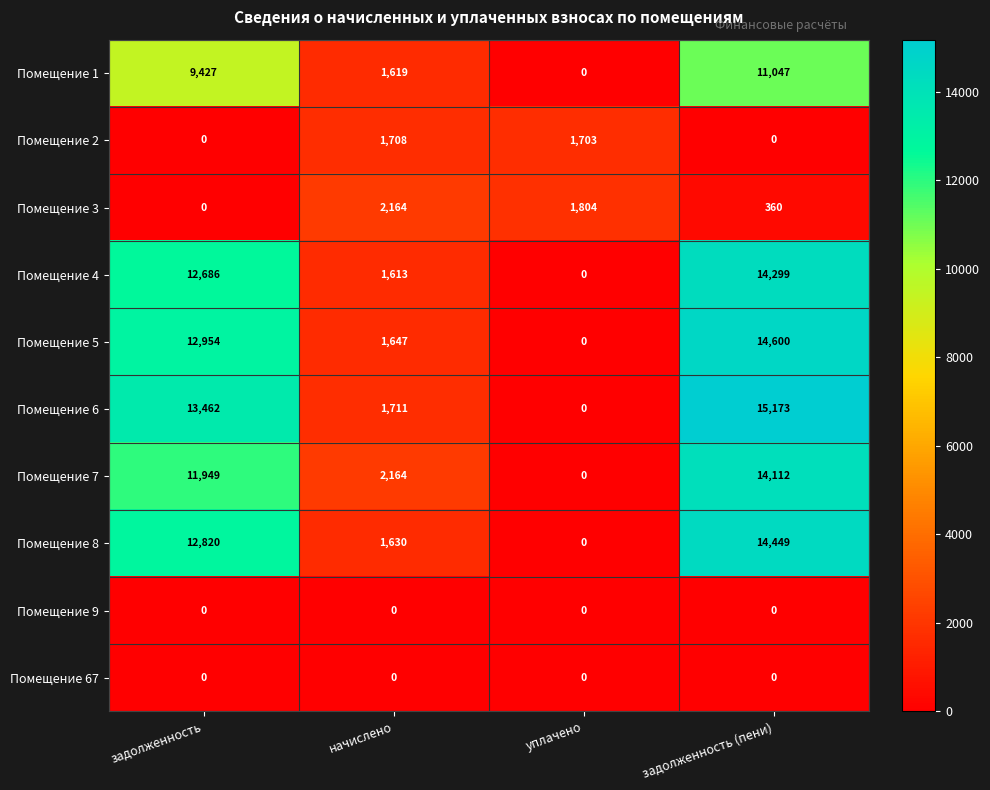

Rank the categories by Помещение 3 value from lowest to highest.

задолженность, задолженность (пени), уплачено, начислено